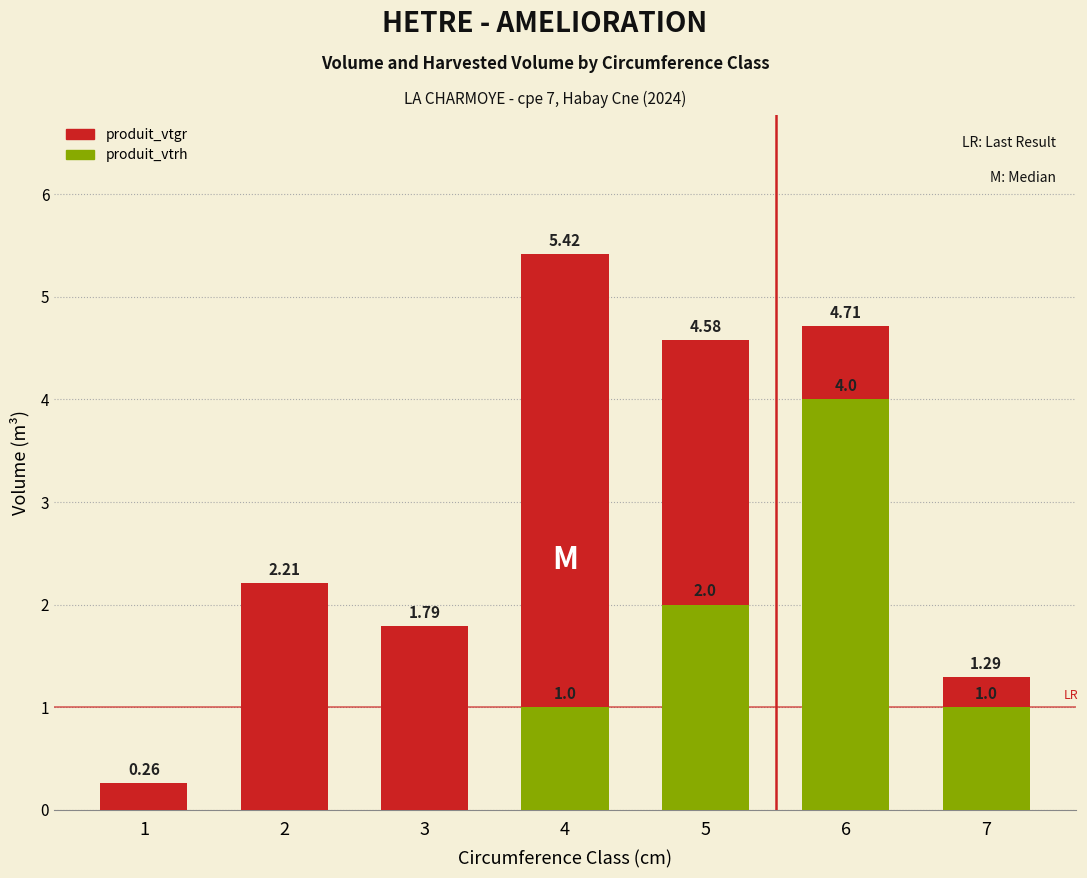

Reading left to right, extract all data points from this chart.

produit_vtgr: 0.3	2.2	1.8	5.4	4.6	4.7	1.3
produit_vtrh: 0.0	0.0	0.0	1.0	2.0	4.0	1.0